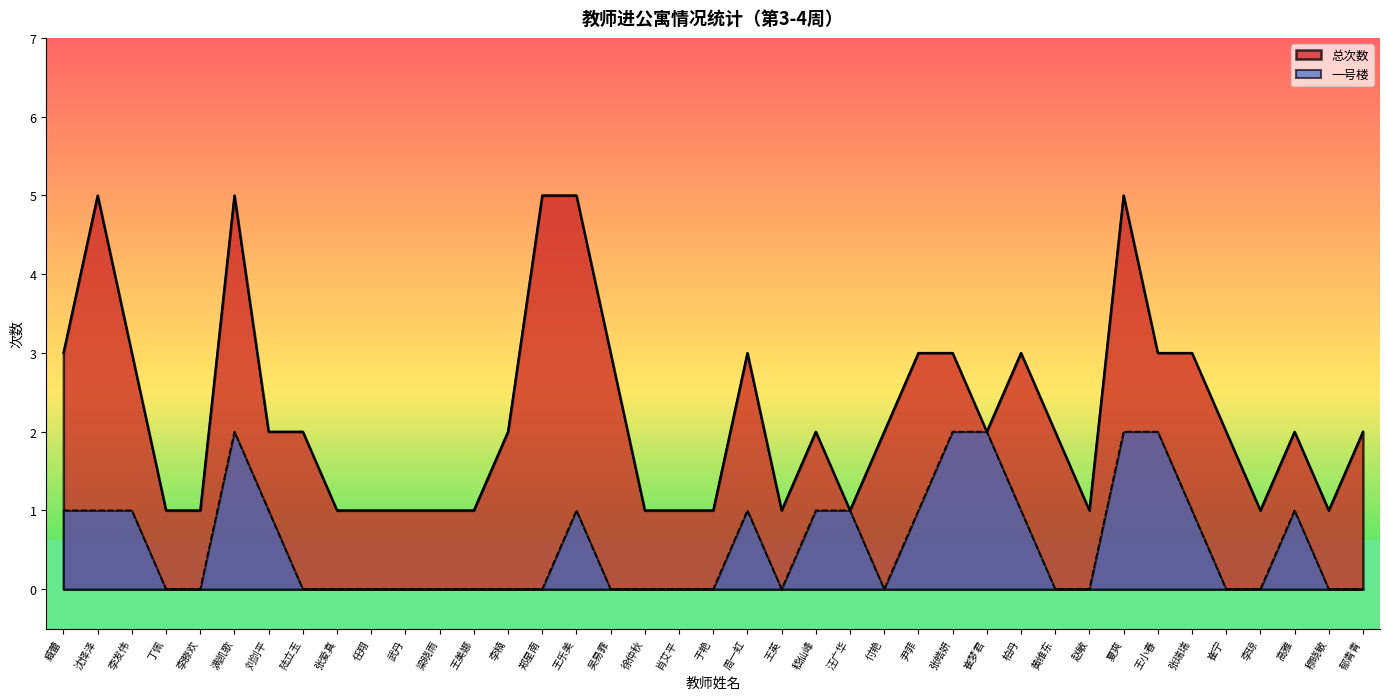

At which label does 一号楼 reach its minimum?

丁佩